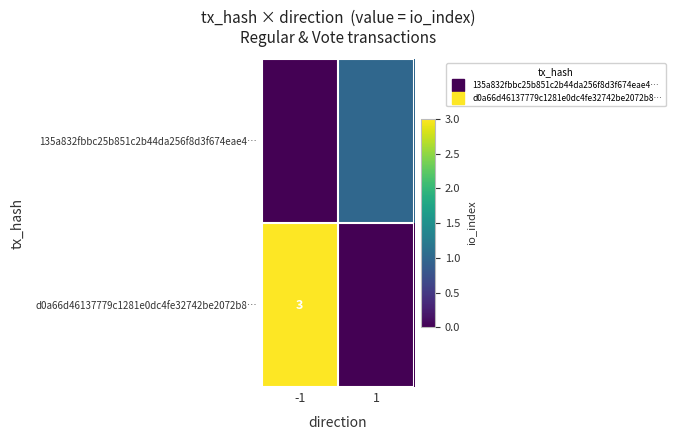

How many data points does each series have?

2